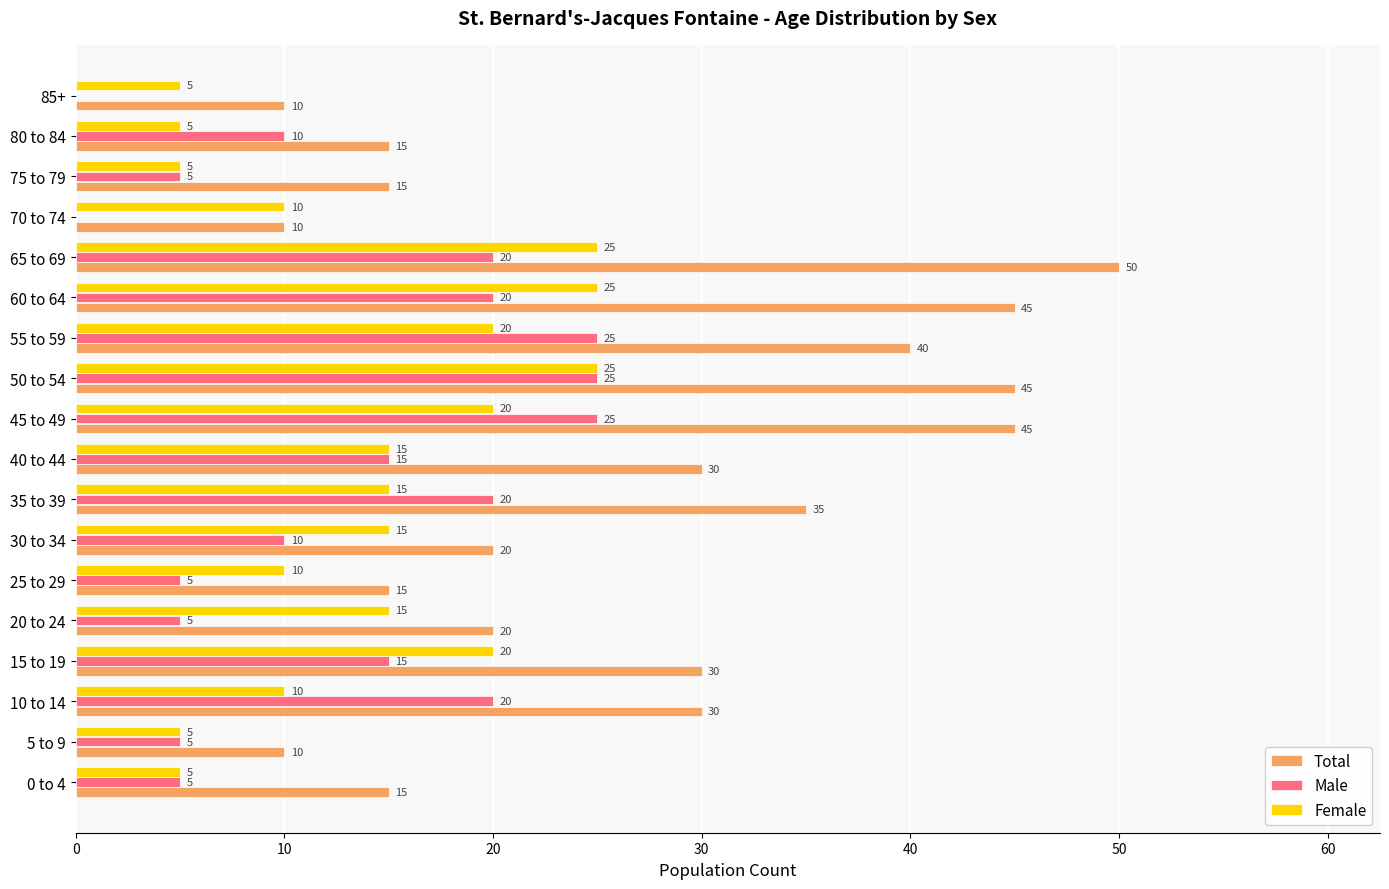

Between 10 to 14 and 20 to 24, which series saw the biggest shift?

Male